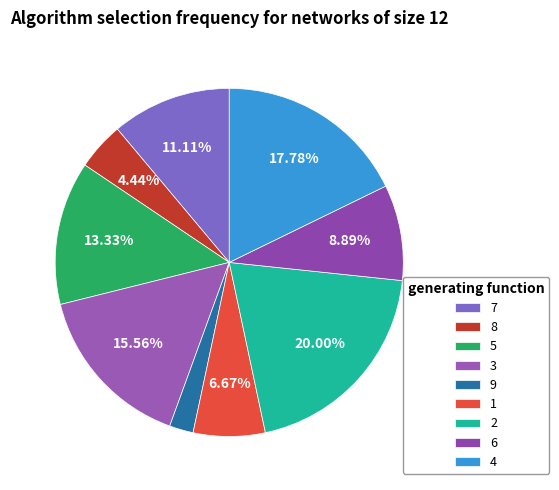

True or false: 4 accounts for 30% of the total.

False